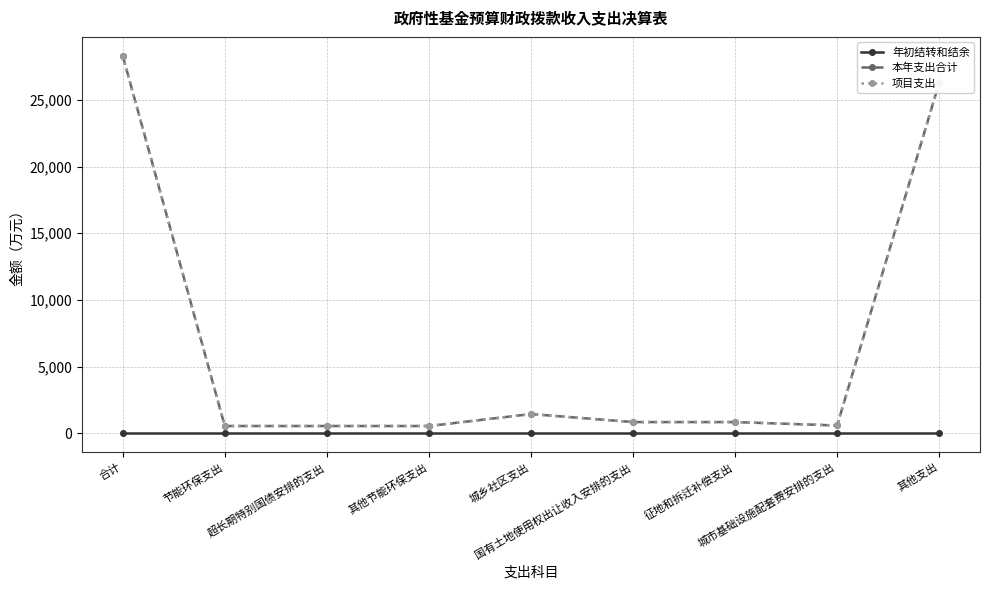

Does the chart have visible grid lines?

Yes